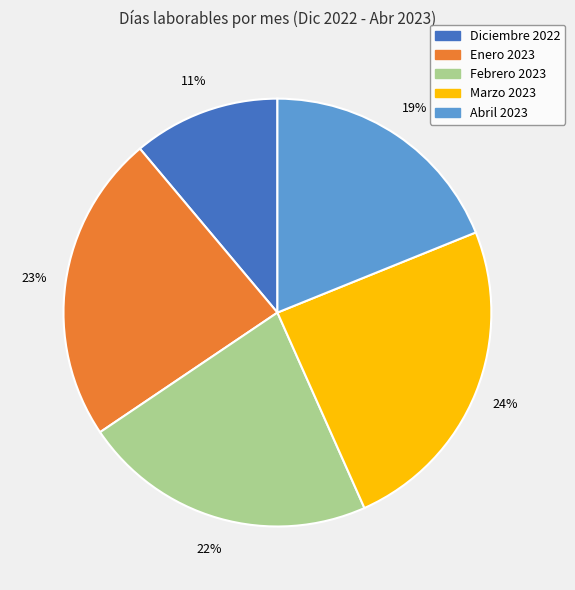

What is the smallest slice in the pie chart?

Diciembre 2022